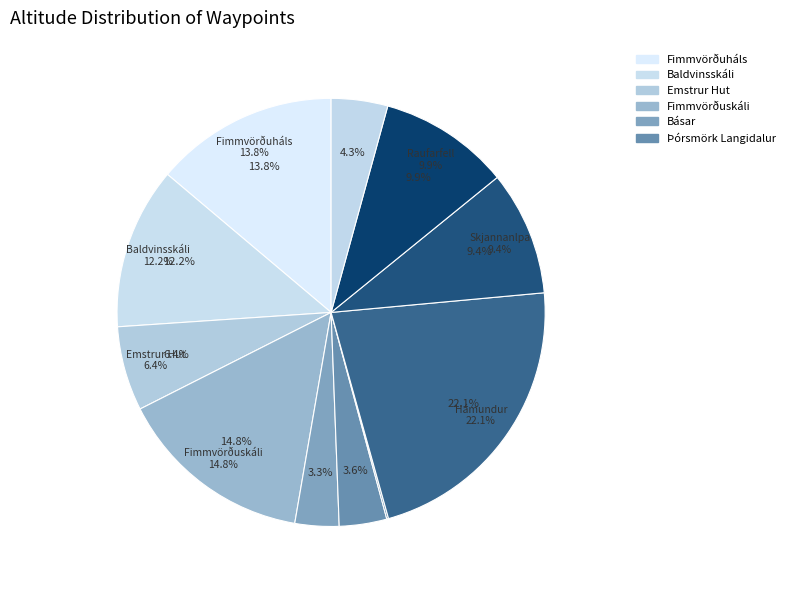

Between Raufarfell and Hámundur, which is larger?

Hámundur